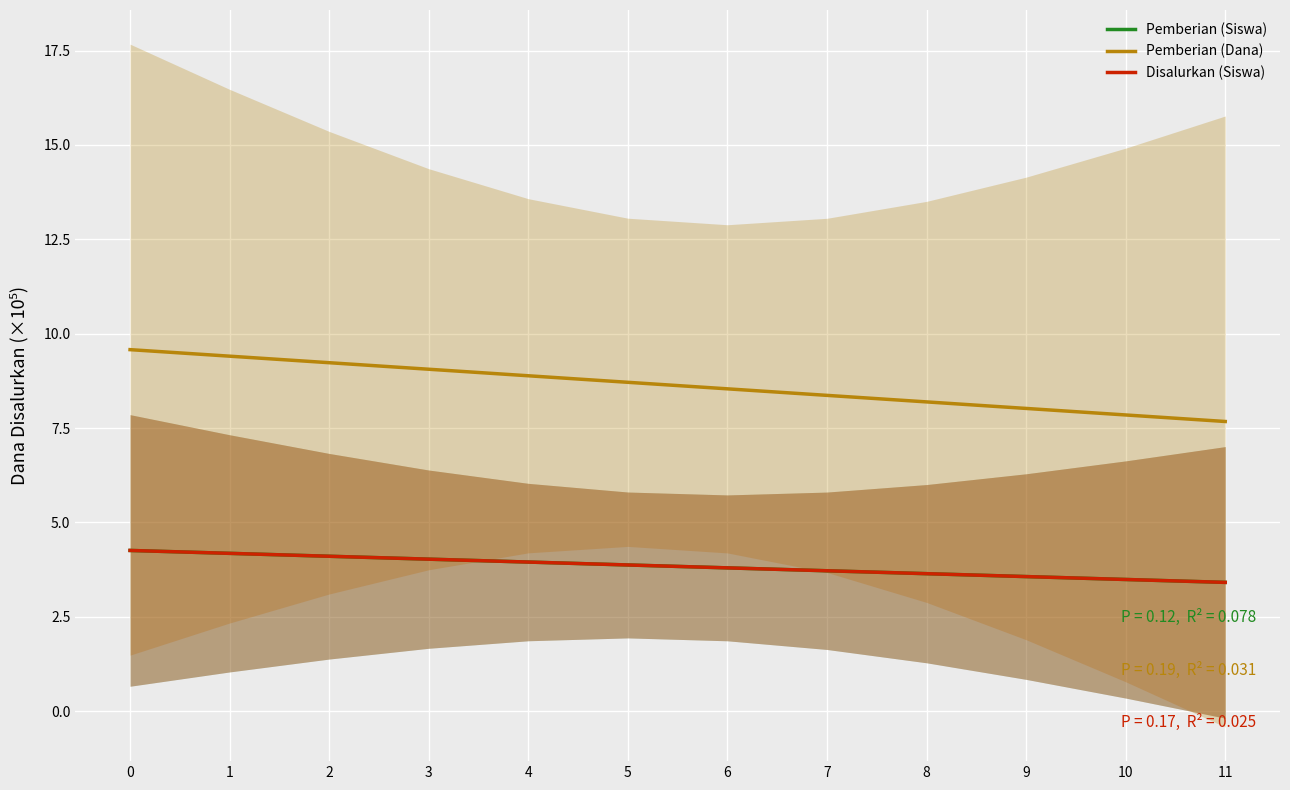

True or false: Pemberian (Dana) has a value of 12.6 at 1.

False